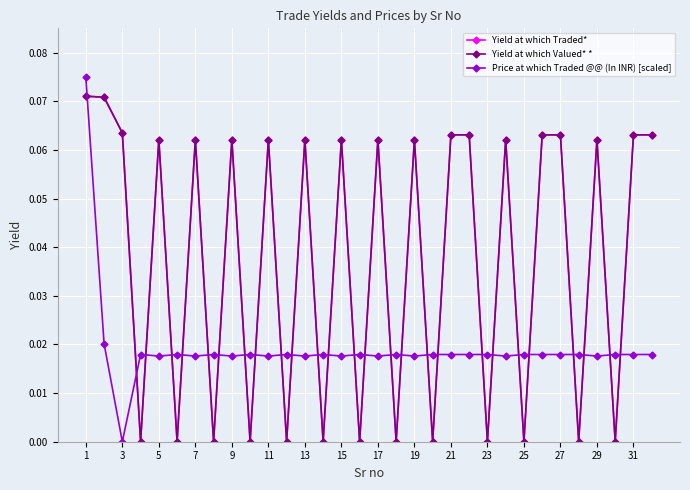

True or false: Yield at which Traded* has more than 0 interior local peaks.

True